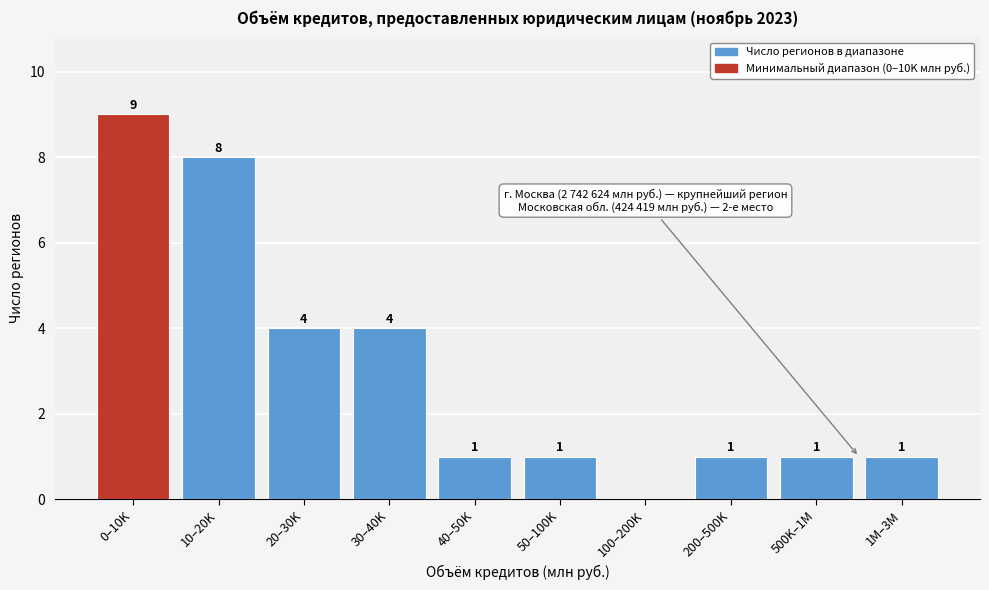

At which label does the data first exceed 1?

0–10K